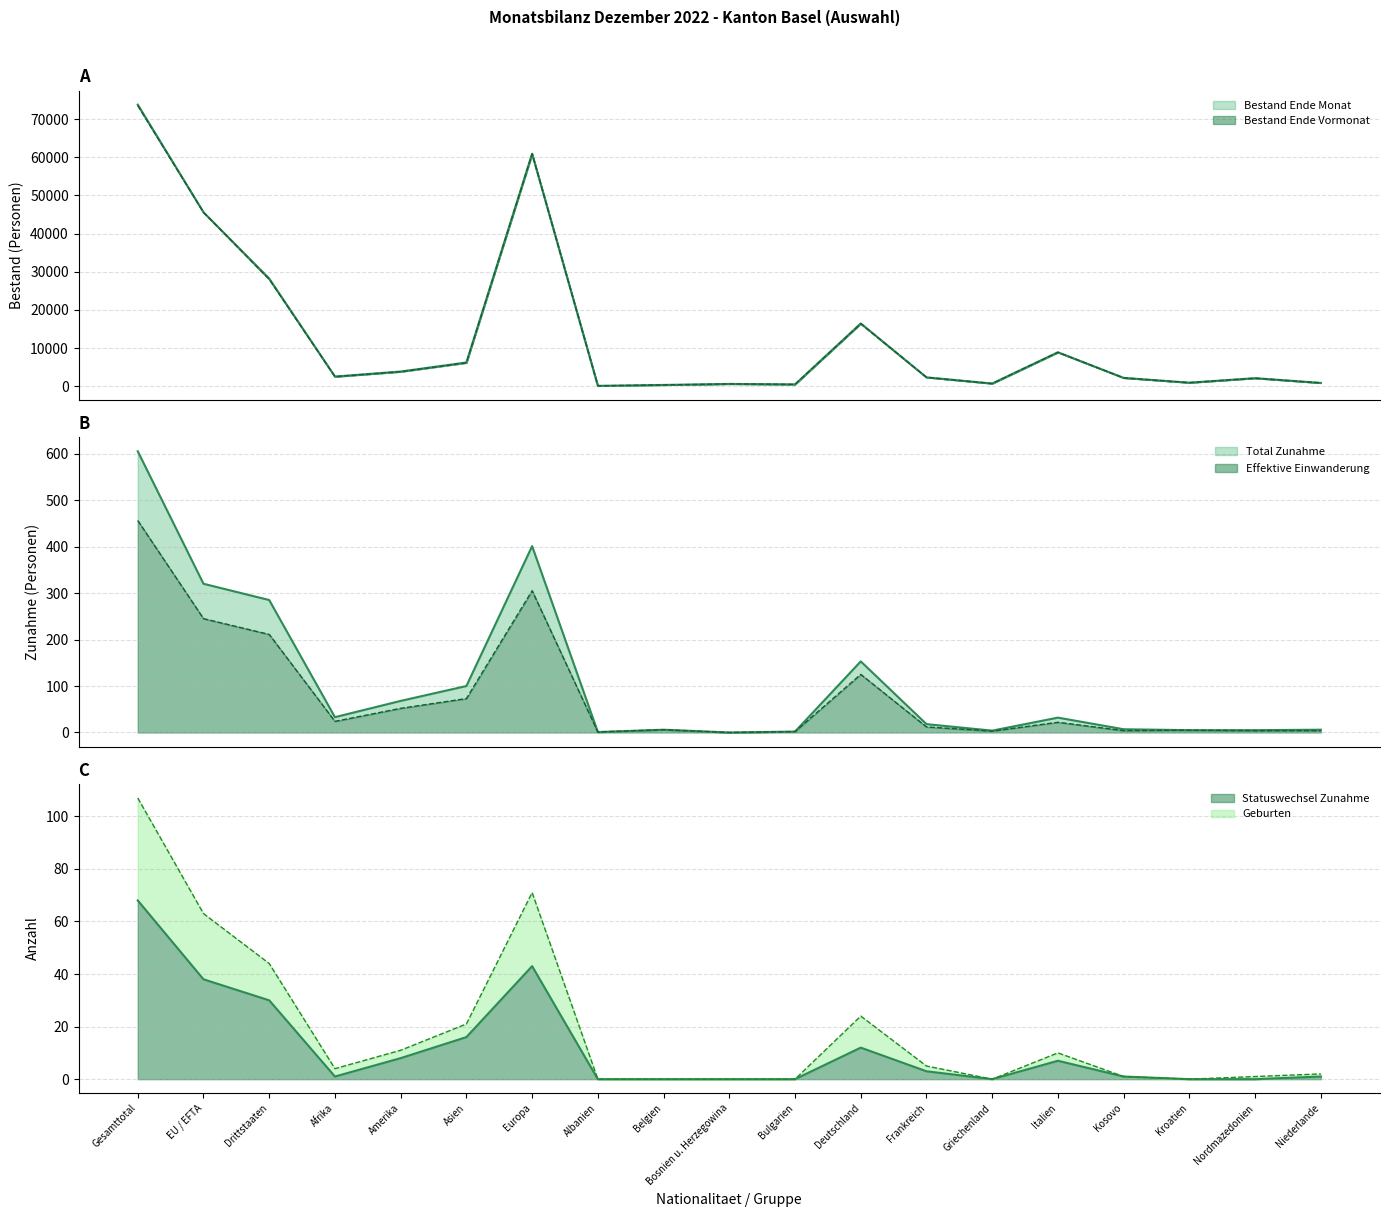

True or false: Statuswechsel Zunahme has more than 1 points higher than both neighbors.

True